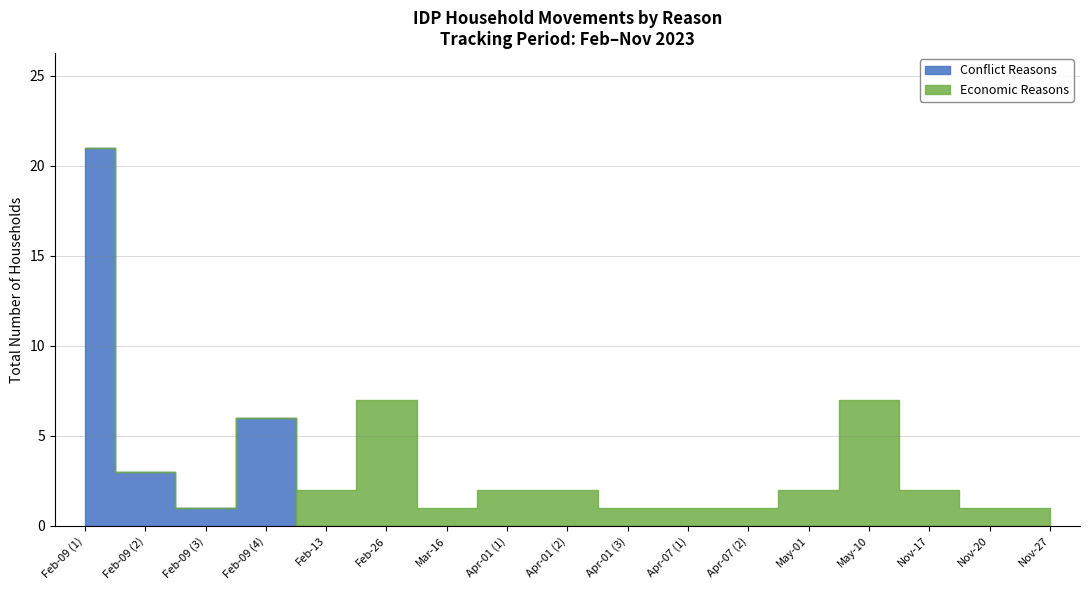

At which label does Conflict Reasons reach its minimum?

2023-02-13